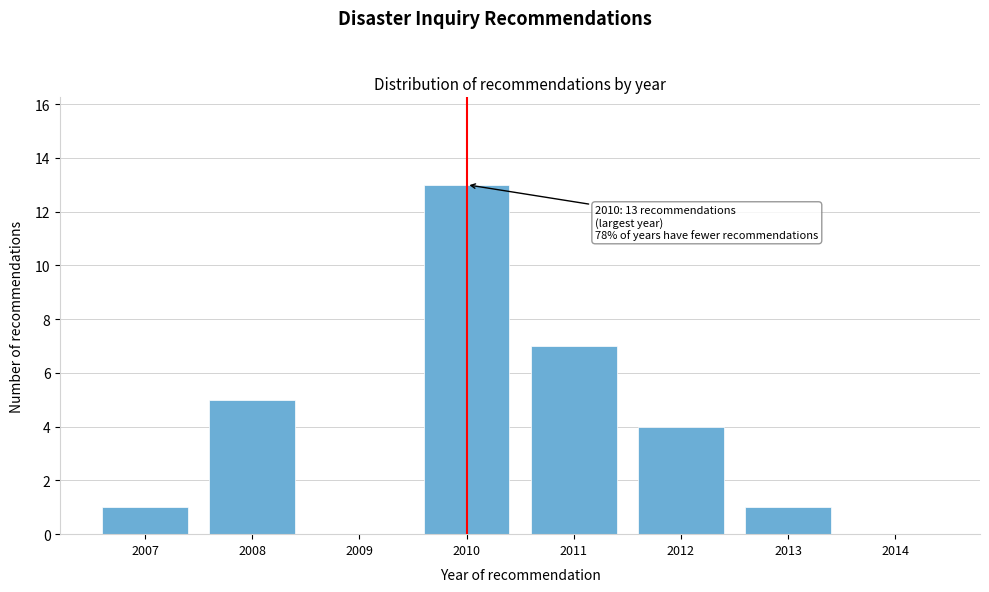

Reading left to right, list all the values displayed in this chart.

2007=1	2008=5	2009=0	2010=13	2011=7	2012=4	2013=1	2014=0